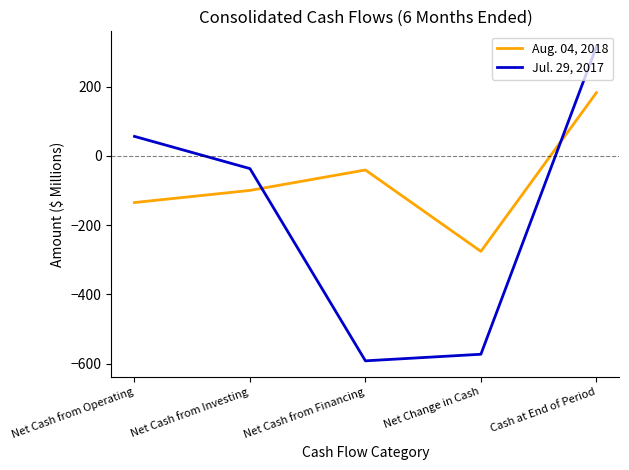

Between which two adjacent categories do Jul. 29, 2017 and Aug. 04, 2018 first intersect?

Net Cash from Investing and Net Cash from Financing